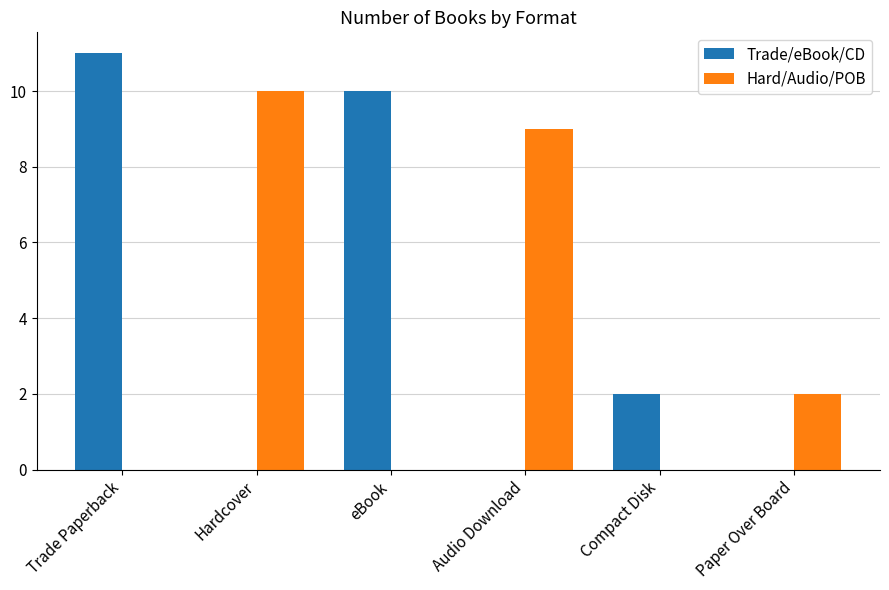

How many series are shown in this chart?

2